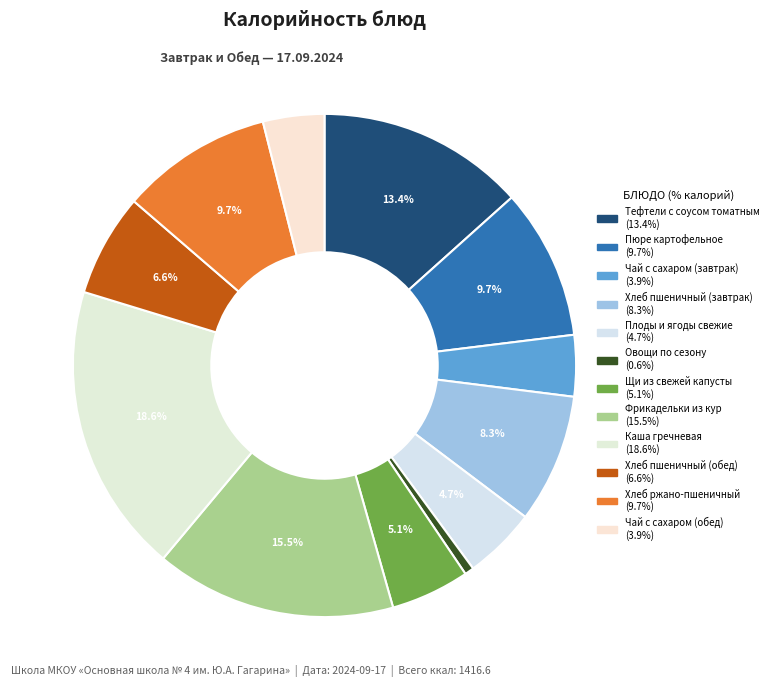

What is the total percentage of Тефтели с соусом томатным and Пюре картофельное?

23.0%